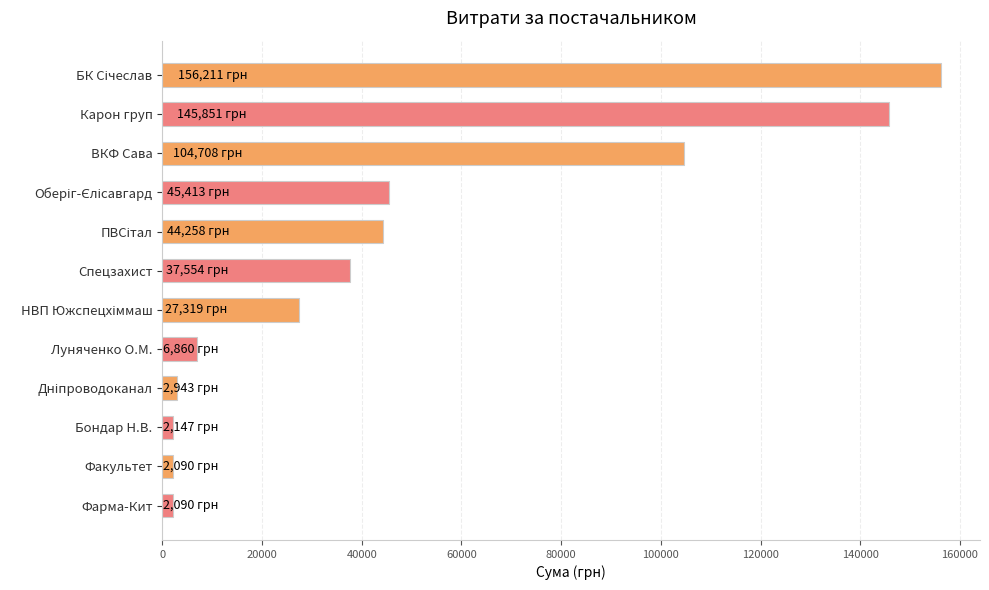

What is the maximum value shown in the chart?

156211.2